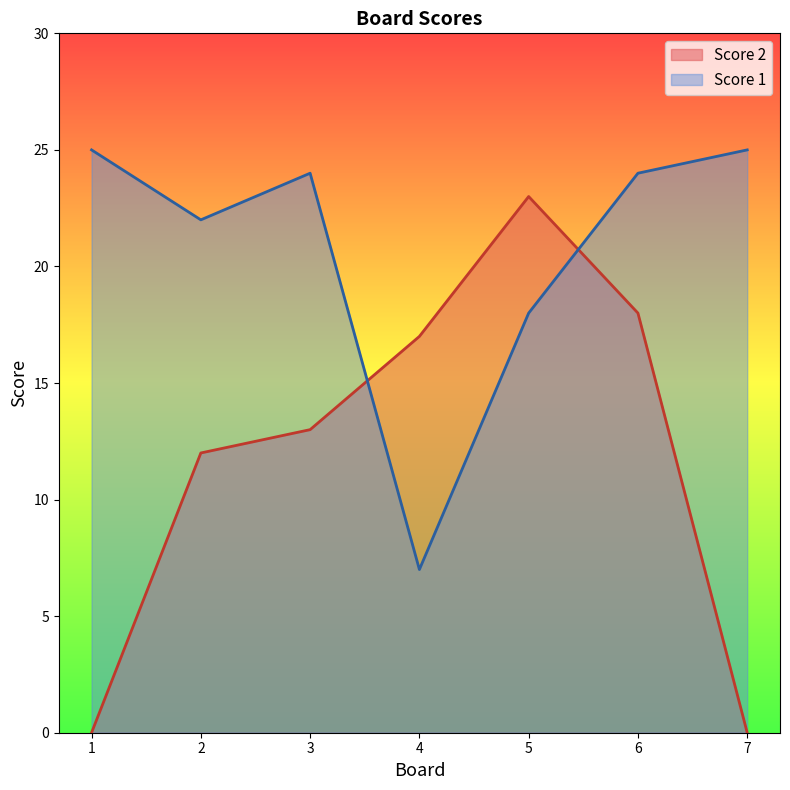

How many data points in Score 1 are above 24?

2